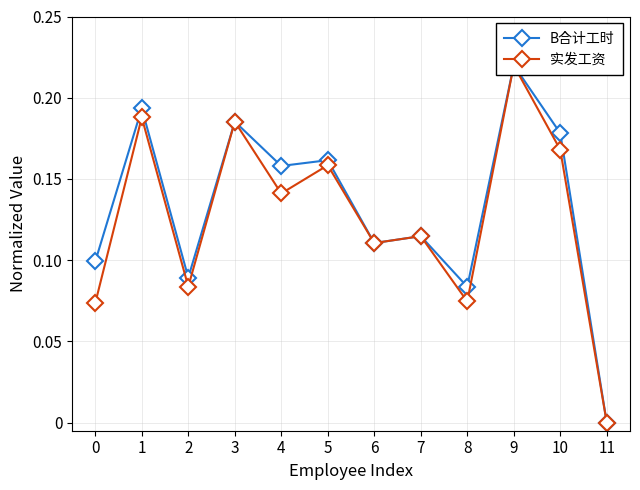

Reading left to right, extract all data points from this chart.

B合计工时: 0.1	0.2	0.1	0.2	0.2	0.2	0.1	0.1	0.1	0.2	0.2	0.0
实发工资: 0.1	0.2	0.1	0.2	0.1	0.2	0.1	0.1	0.1	0.2	0.2	0.0